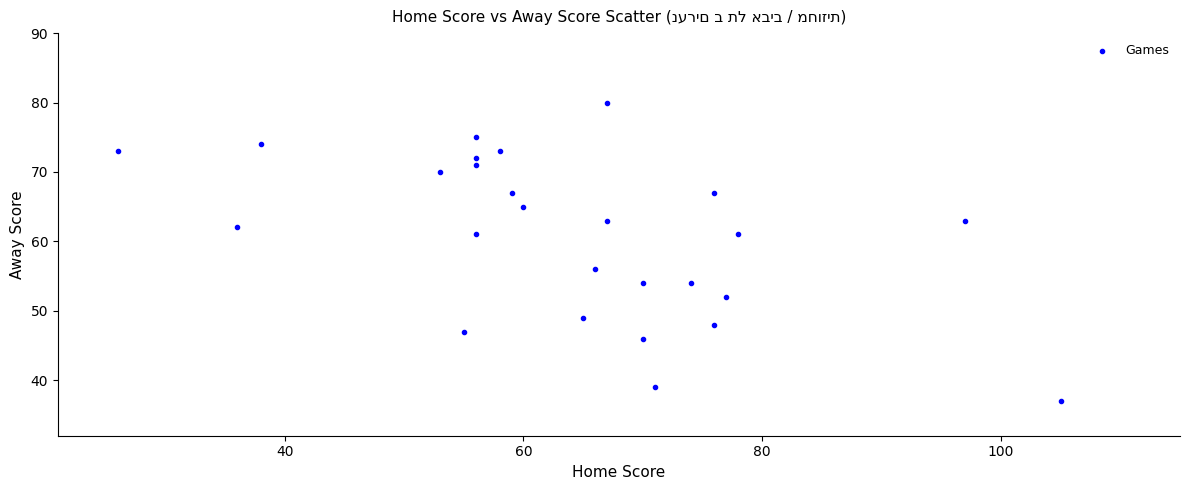

What Y value in the scatter plot is closest to 58?

56